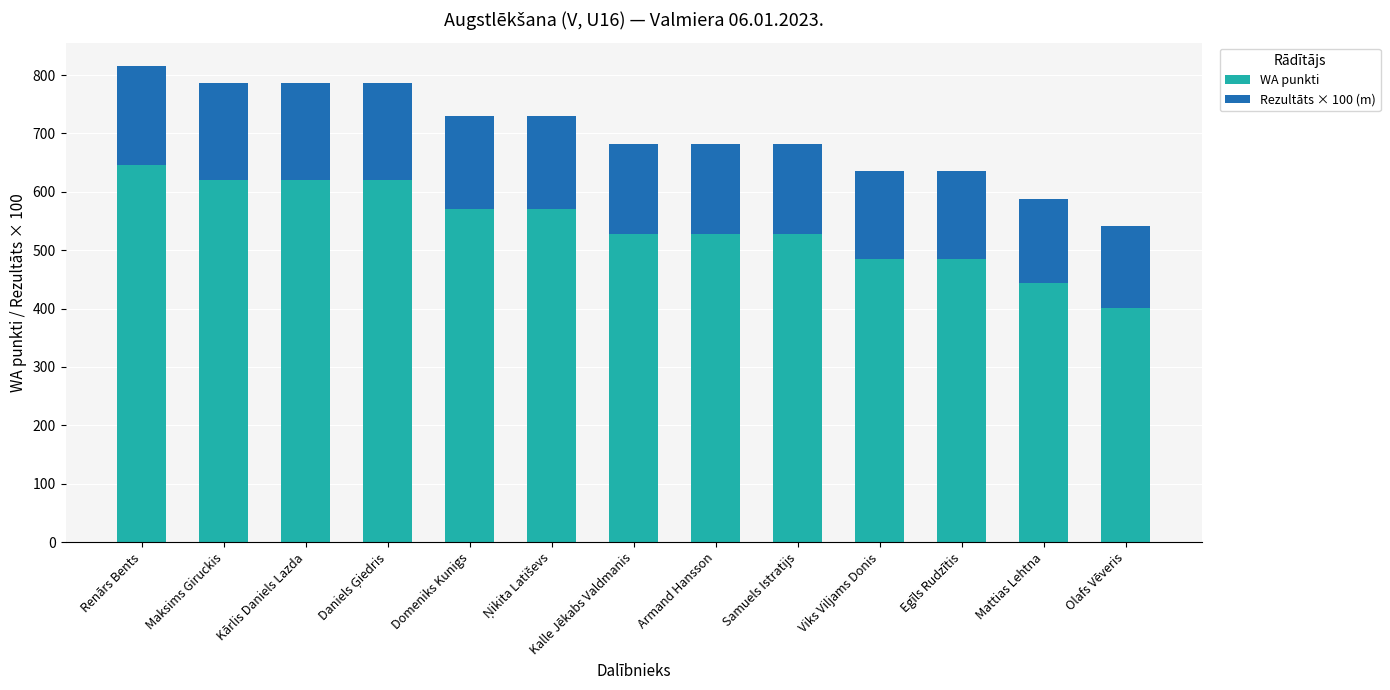

What is the total value across all series at Armand Hansson?

682